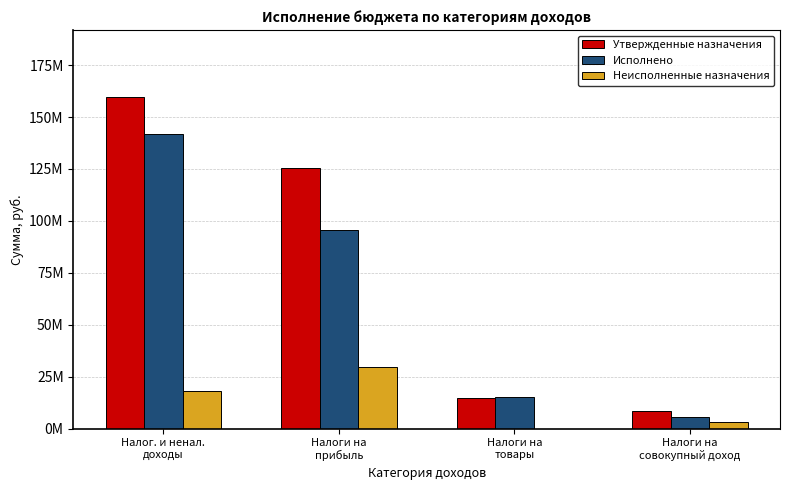

List the series in order of their overall mean, highest first.

Утвержденные назначения, Исполнено, Неисполненные назначения